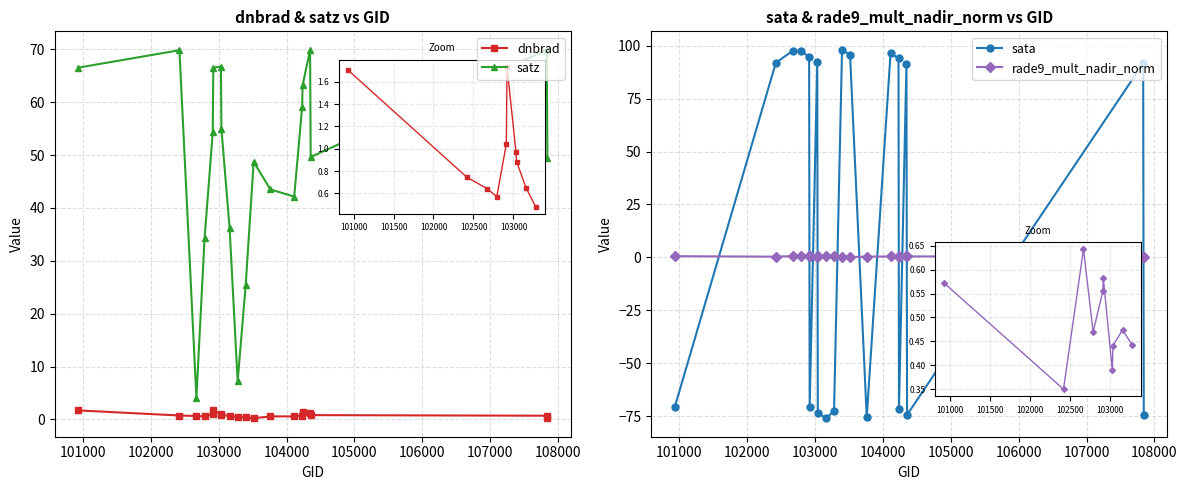

How many lines are shown in the chart?

4